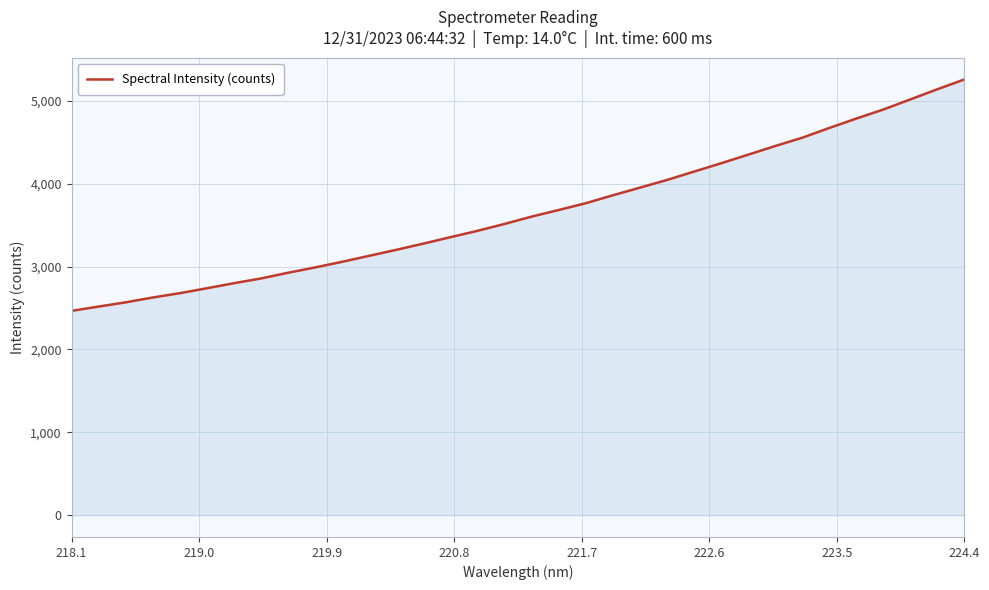

What is the maximum value shown in the chart?

5258.7